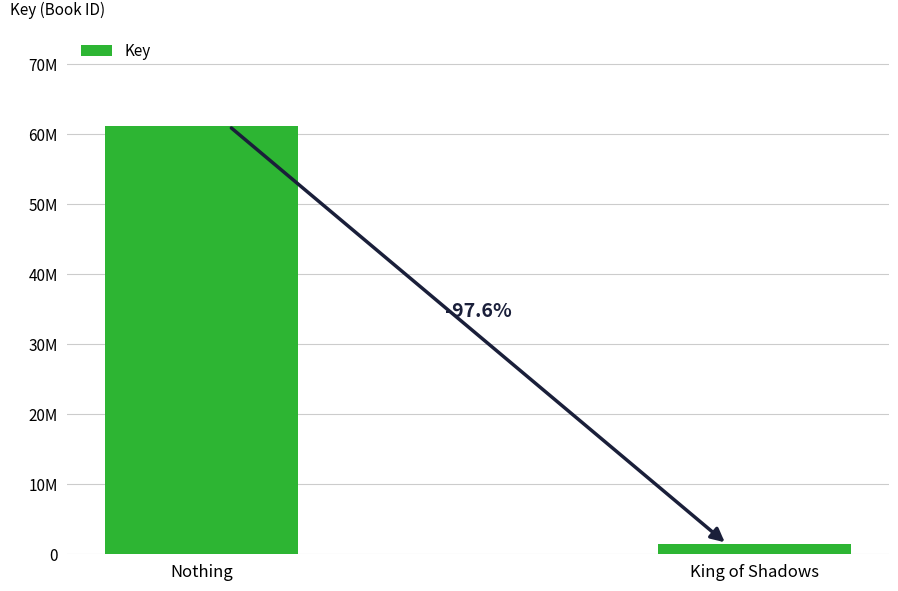

What is the value of the 1st bar from the left?

61166156